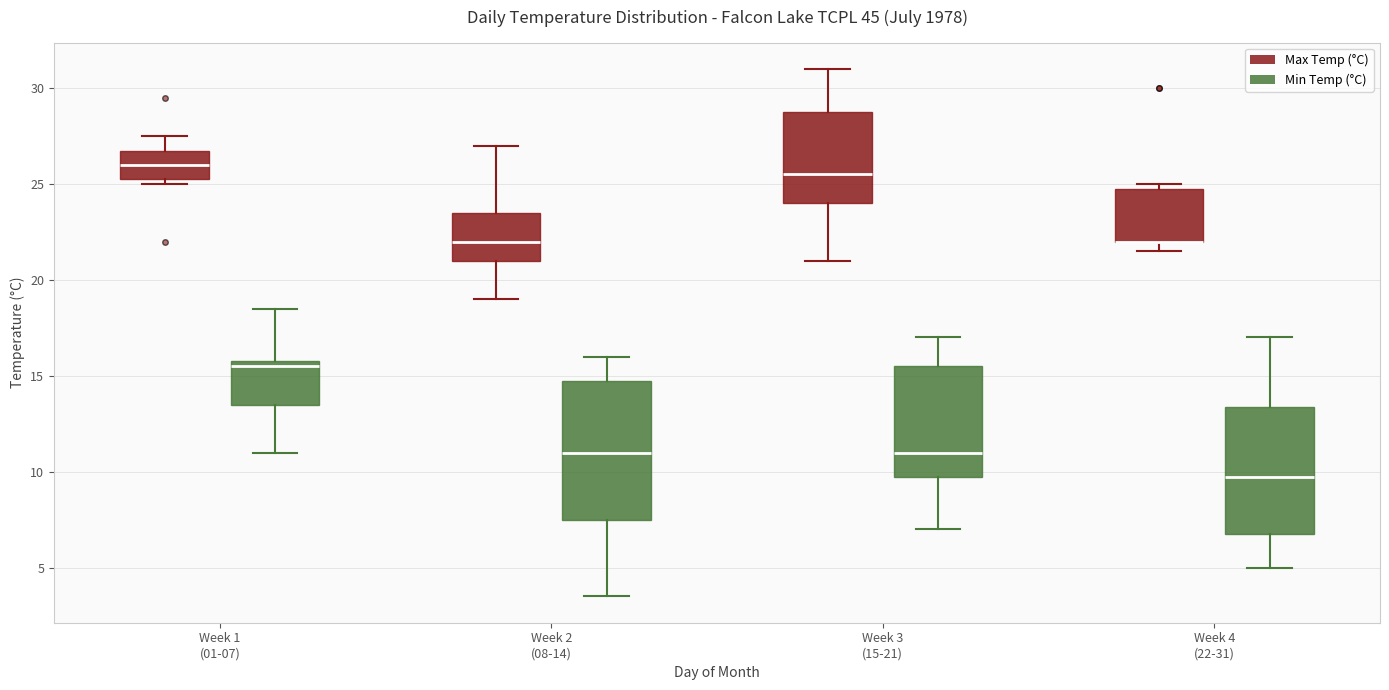

Reading left to right, transcribe this box plot: for each box, give where its median line is, the range the box spans, and where its two whiskers end, as read against the y-axis. The values are not printed on the chart, so give them approximately, as read against the axis.

Week 1 (01-07) (Max Temp (°C)): median 26.0, box 25.5 to 27.0, whiskers 25.0 to 27.5
Week 1 (01-07) (Min Temp (°C)): median 15.5, box 13.5 to 16.0, whiskers 11.0 to 18.5
Week 2 (08-14) (Max Temp (°C)): median 22.0, box 21.0 to 23.5, whiskers 19.0 to 27.0
Week 2 (08-14) (Min Temp (°C)): median 11.0, box 7.5 to 15.0, whiskers 3.5 to 16.0
Week 3 (15-21) (Max Temp (°C)): median 25.5, box 24.0 to 29.0, whiskers 21.0 to 31.0
Week 3 (15-21) (Min Temp (°C)): median 11.0, box 10.0 to 15.5, whiskers 7.0 to 17.0
Week 4 (22-31) (Max Temp (°C)): median 22.0 (drawn on the box's lower edge), box 22.0 to 25.0, whiskers 21.5 to 25.0 (just above the box's upper edge)
Week 4 (22-31) (Min Temp (°C)): median 10.0, box 7.0 to 13.5, whiskers 5.0 to 17.0